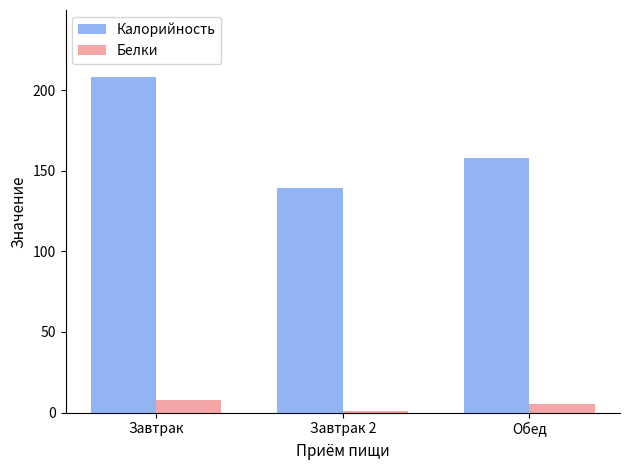

What is the sum of all Калорийность values?

505.0